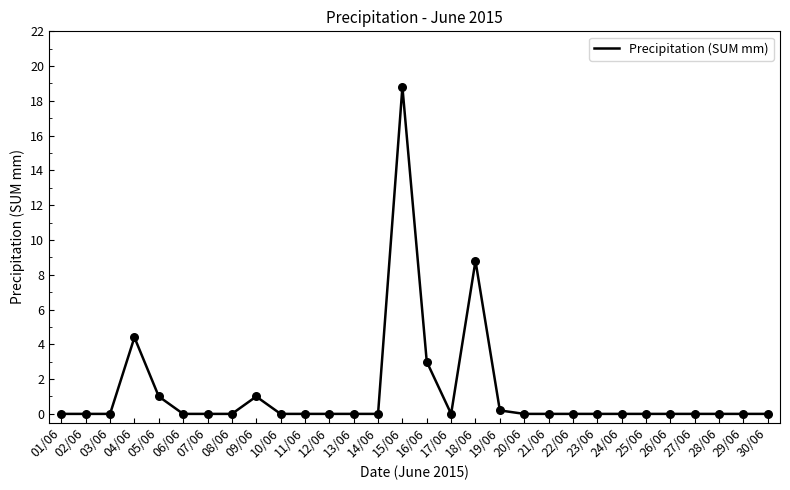

Between 10/06 and 19/06, which is larger?

19/06